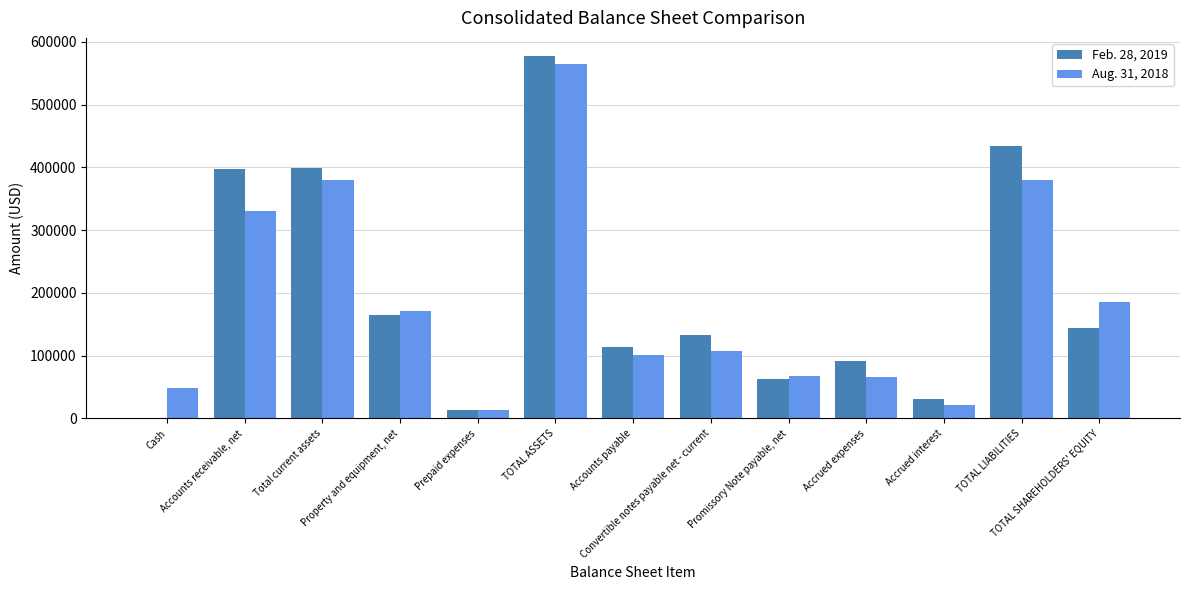

Rank the categories by Aug. 31, 2018 value from highest to lowest.

TOTAL ASSETS, TOTAL LIABILITIES, Total current assets, Accounts receivable, net, TOTAL SHAREHOLDERS' EQUITY, Property and equipment, net, Convertible notes payable net - current, Accounts payable, Promissory Note payable, net, Accrued expenses, Cash, Accrued interest, Prepaid expenses